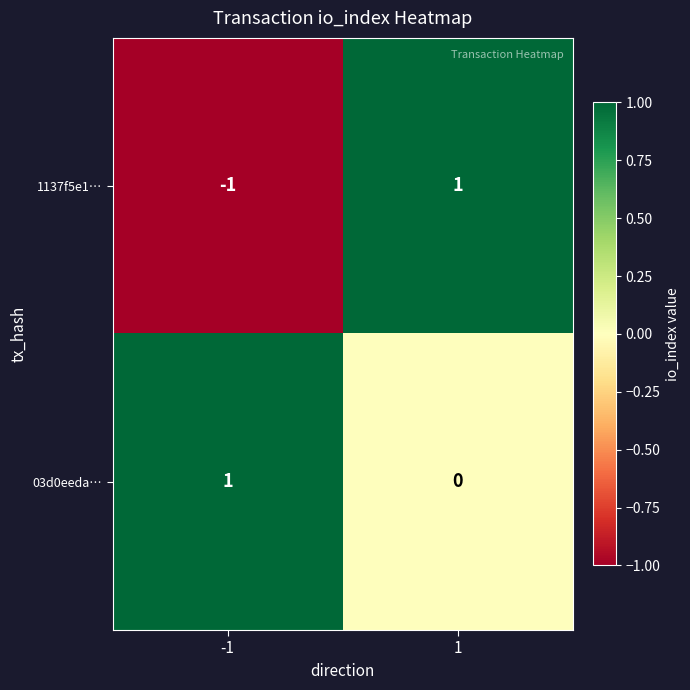

Count the number of data series in this chart.

2